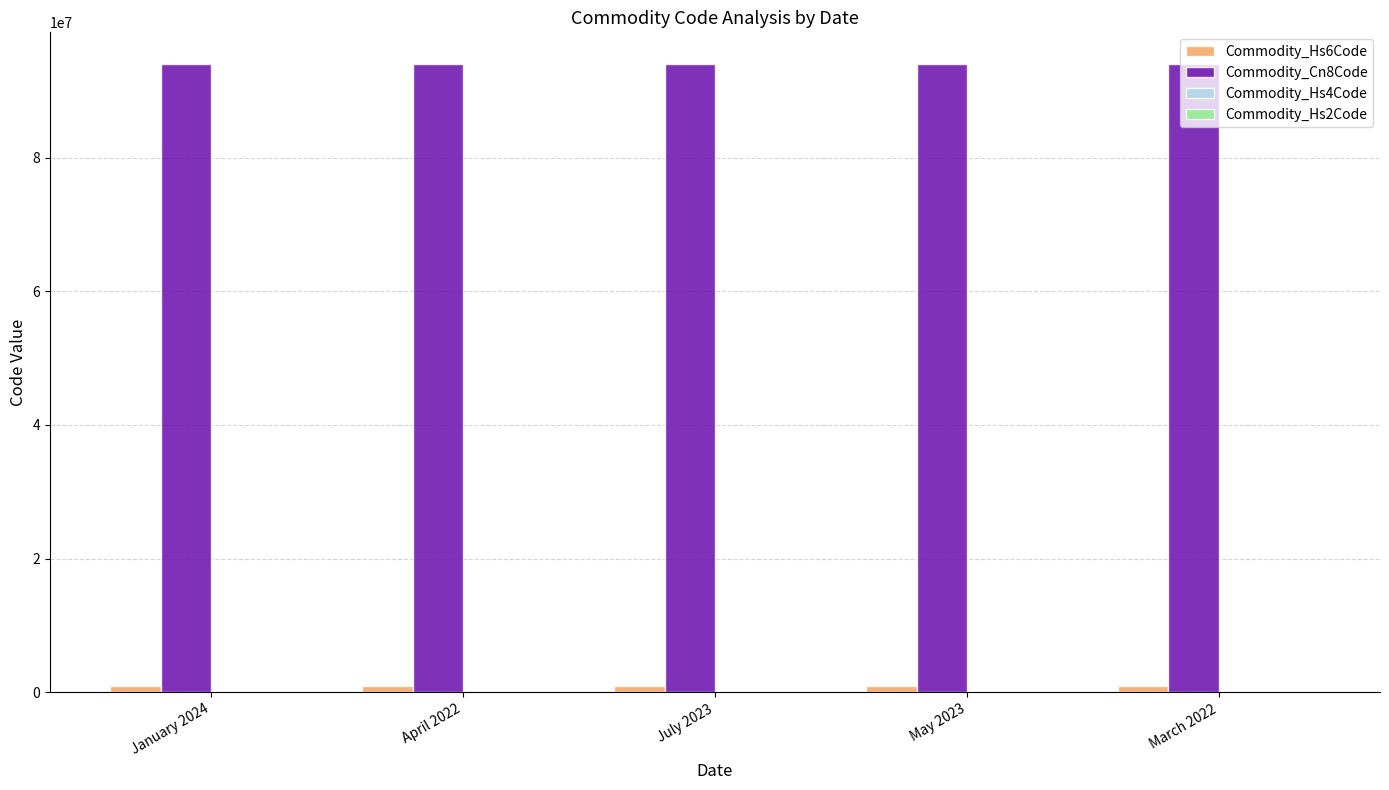

Which series has the largest total across all categories?

Commodity_Cn8Code